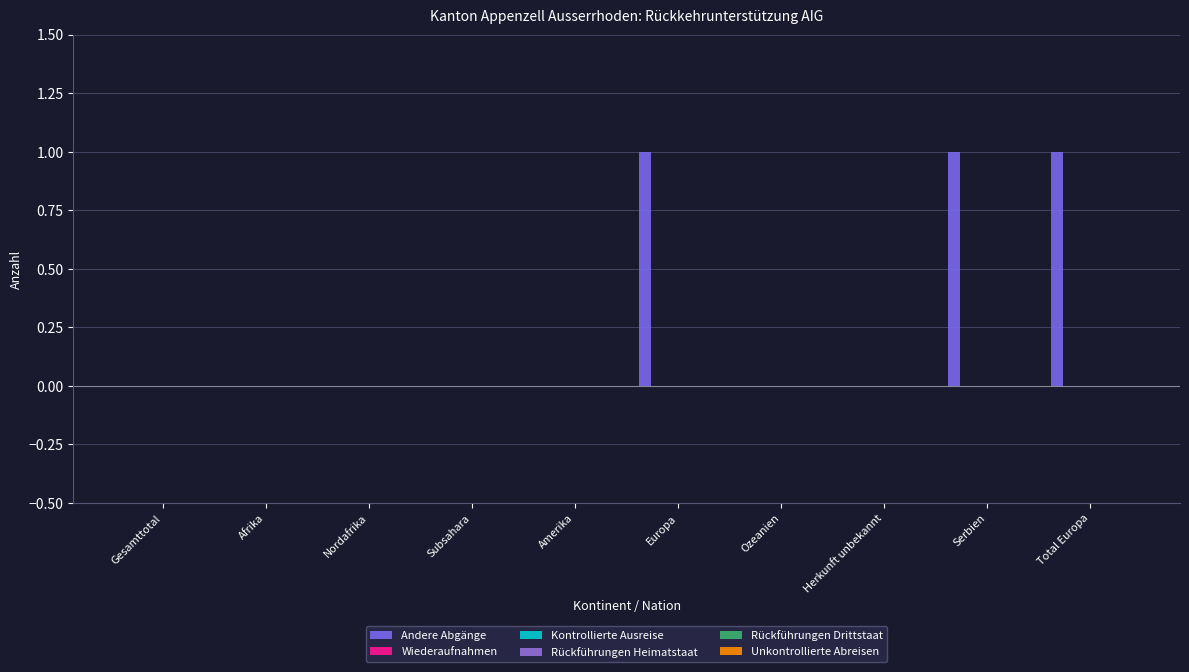

Are the bars horizontal?

No